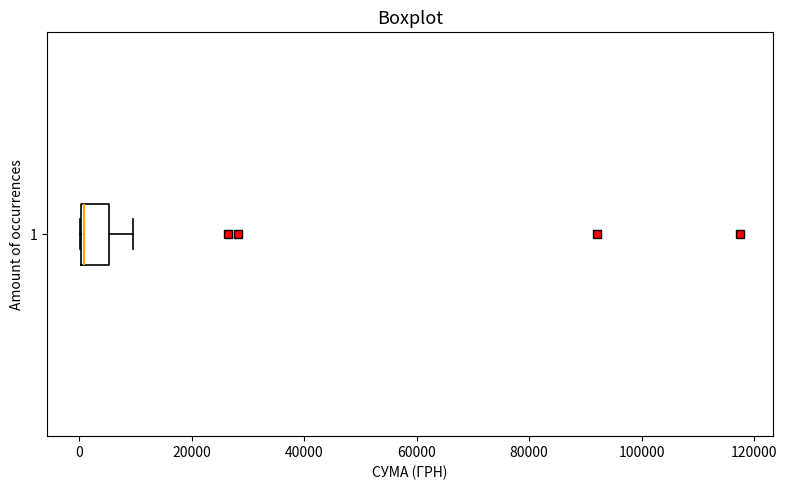

Where is the right edge of the box at y = 1 on the x-axis? The values are not printed on the chart, so give them approximately, as read against the axis.

6000